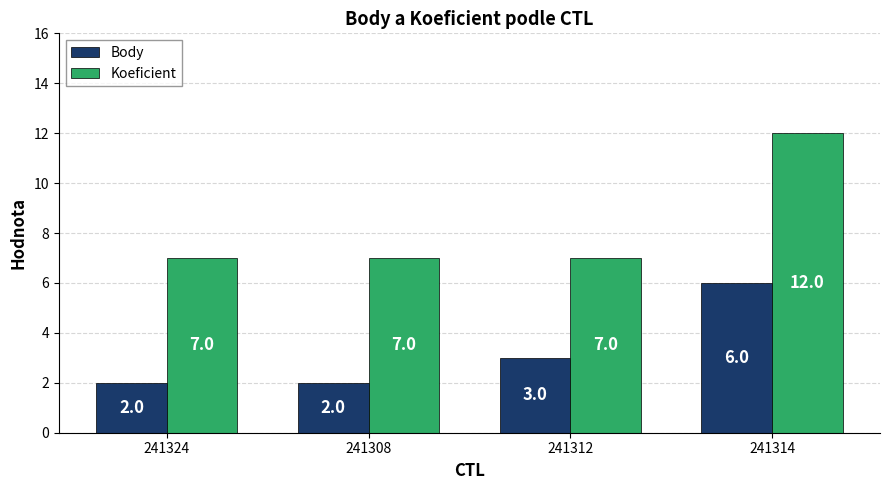

How many series are shown in this chart?

2